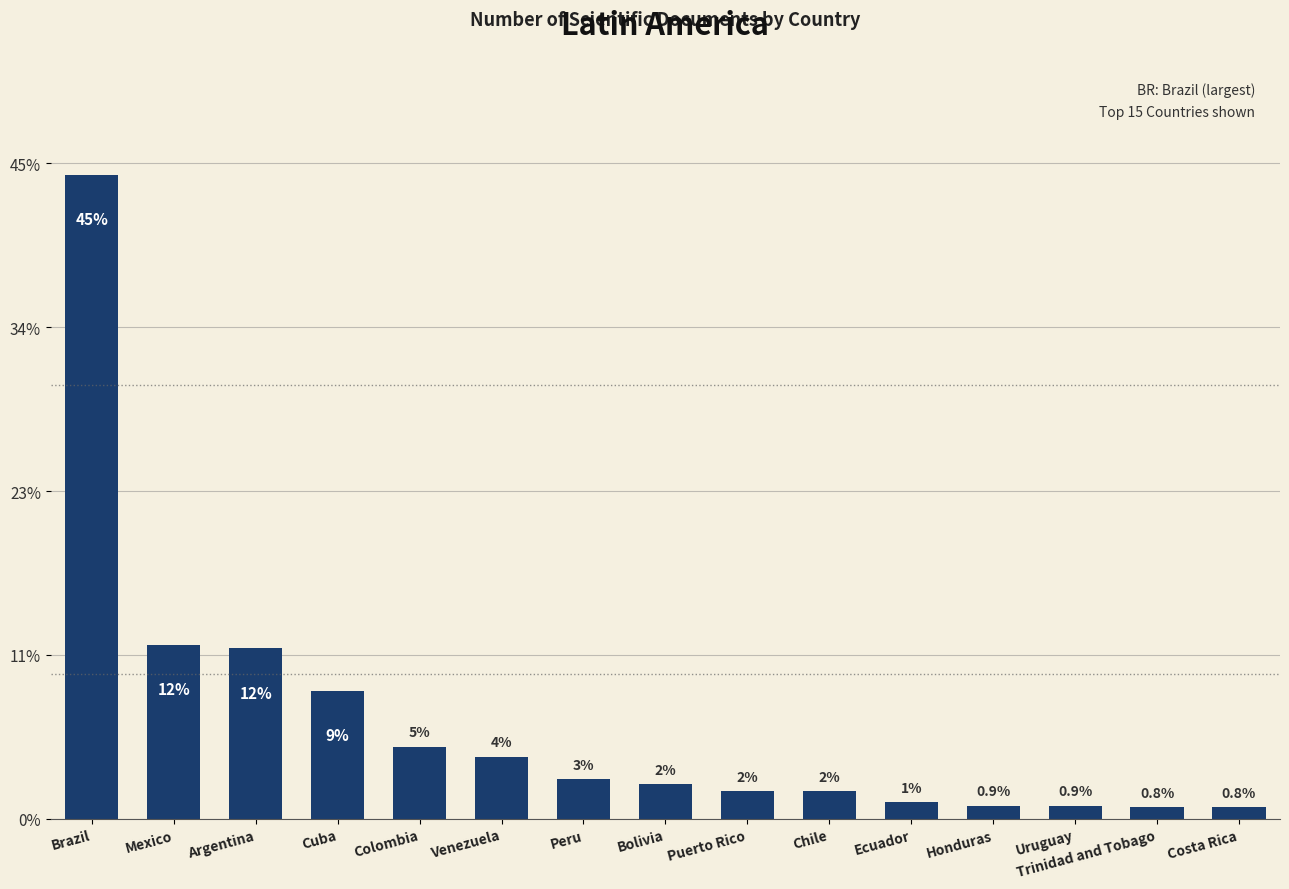

What position from the right is Puerto Rico?

7